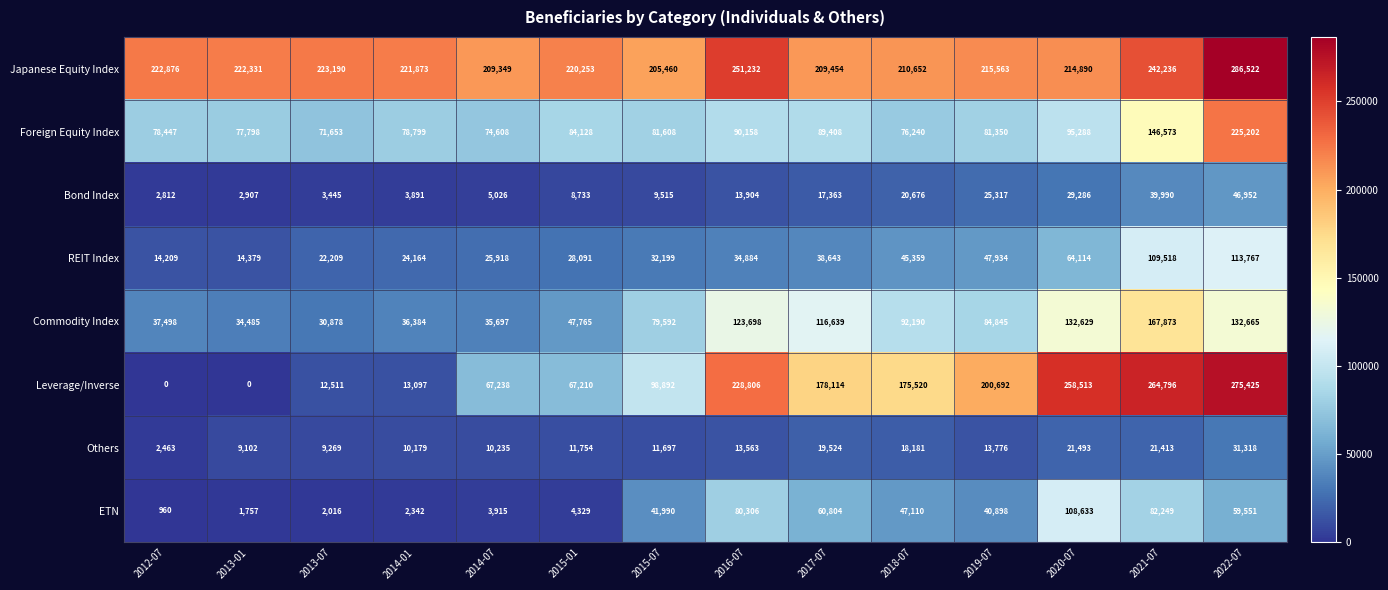

What is the highest value of the Japanese Equity Index series?

286522